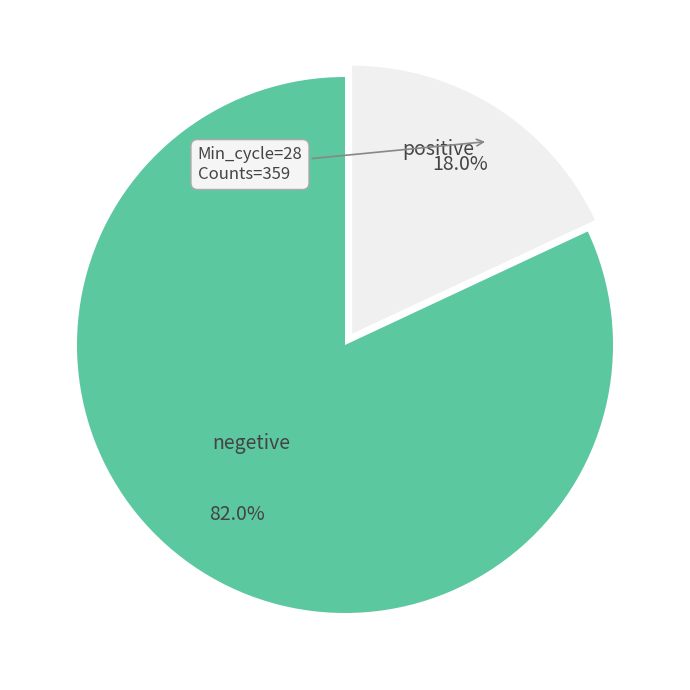

Rank the categories by value from highest to lowest.

negetive, positive